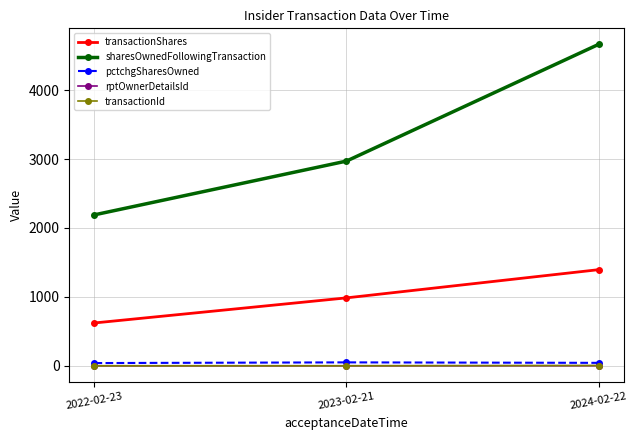

What is the average value of the sharesOwnedFollowingTransaction series?

3275